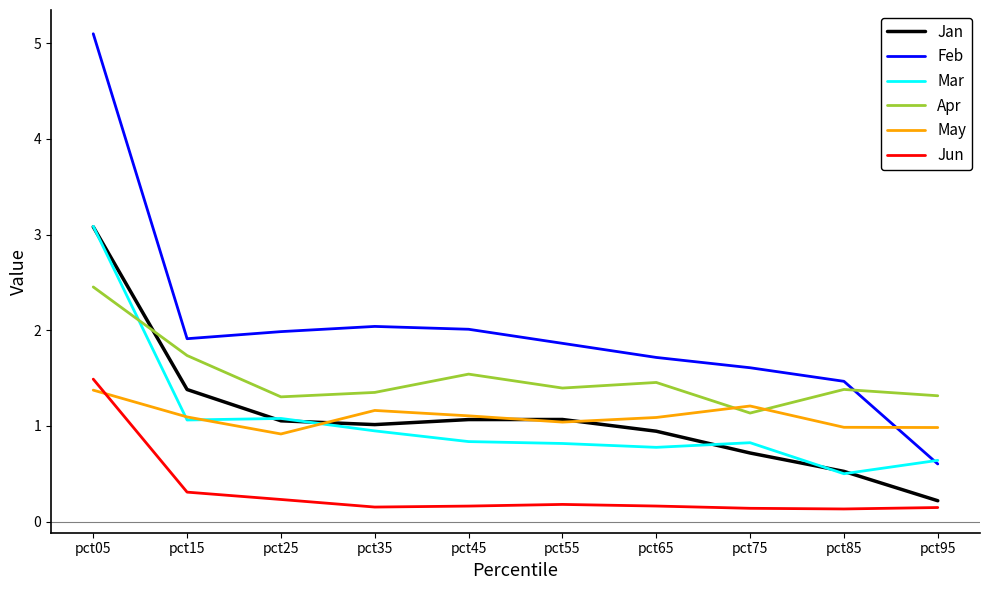

How many distinct data groups are displayed?

6